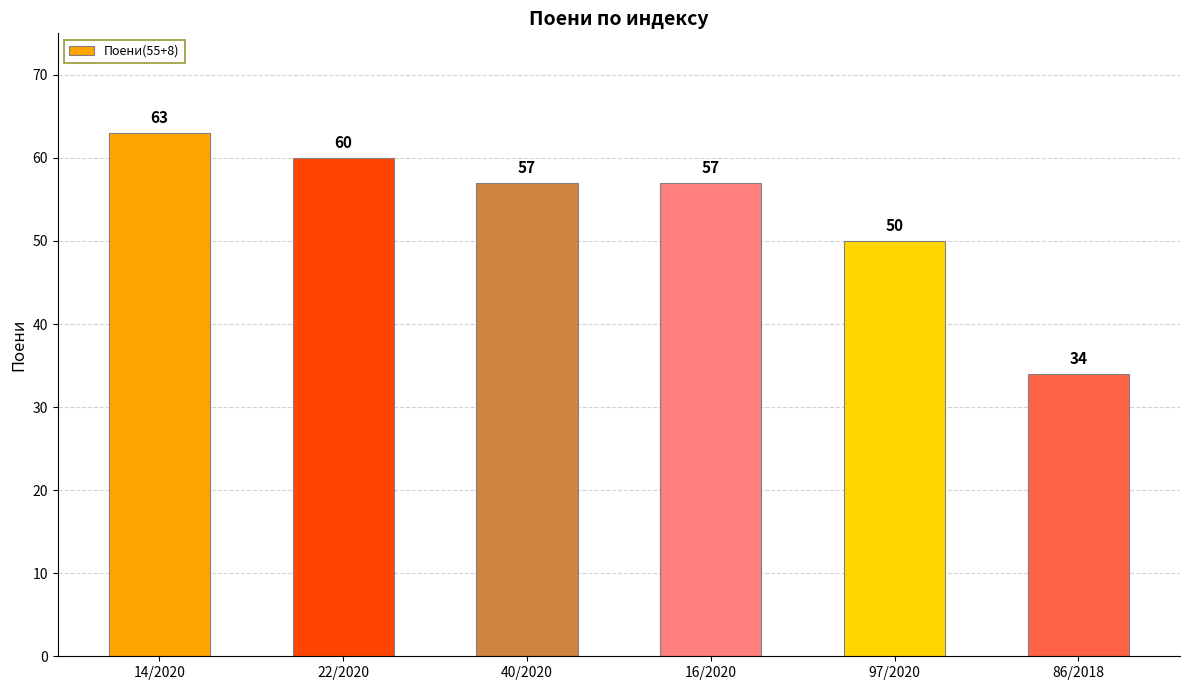

What is the change in value from 22/2020 to 40/2020?

-3